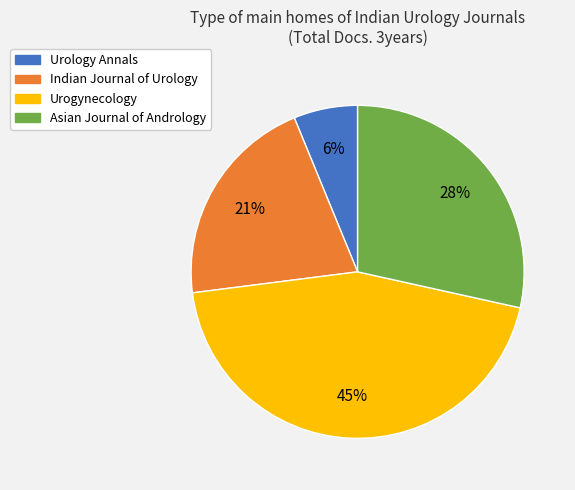

Which has a higher value, Urogynecology or Urology Annals?

Urogynecology